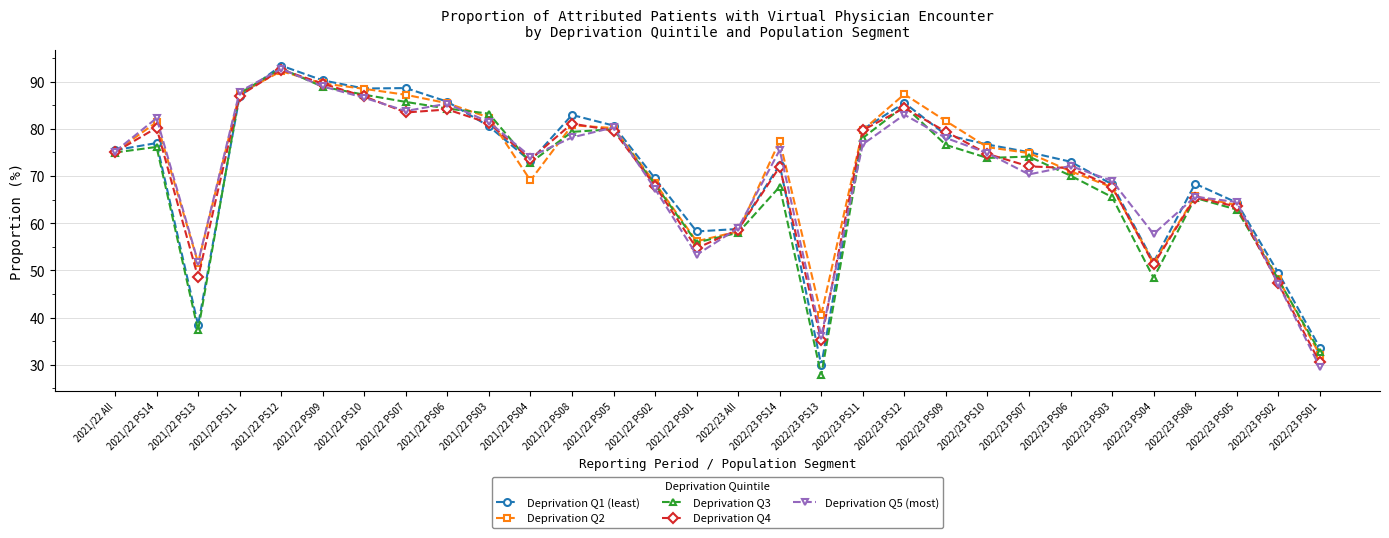

Which series changed the most between 2021/22 PS06 and 2022/23 PS07?

Deprivation Q5 (most)